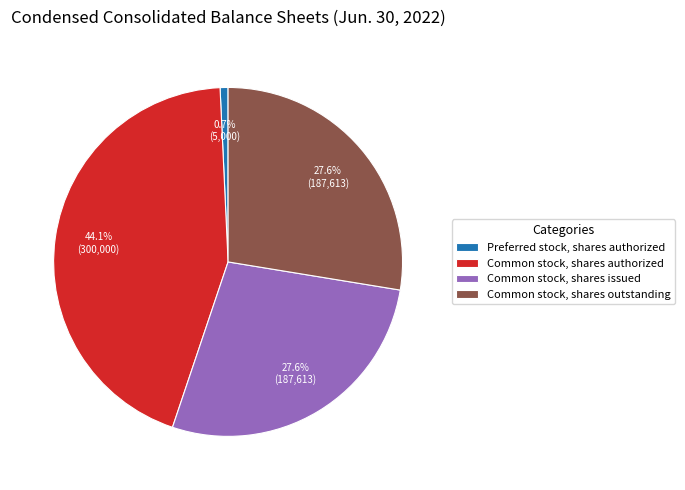

What is the smallest slice in the pie chart?

Preferred stock, shares authorized